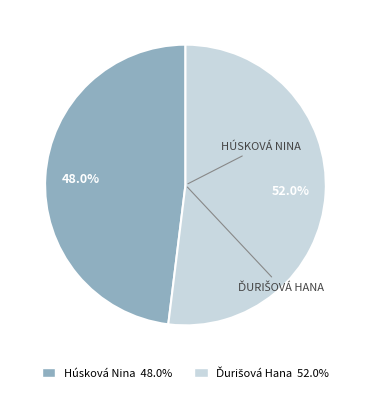

Which slice is the smallest?

Húsková Nina